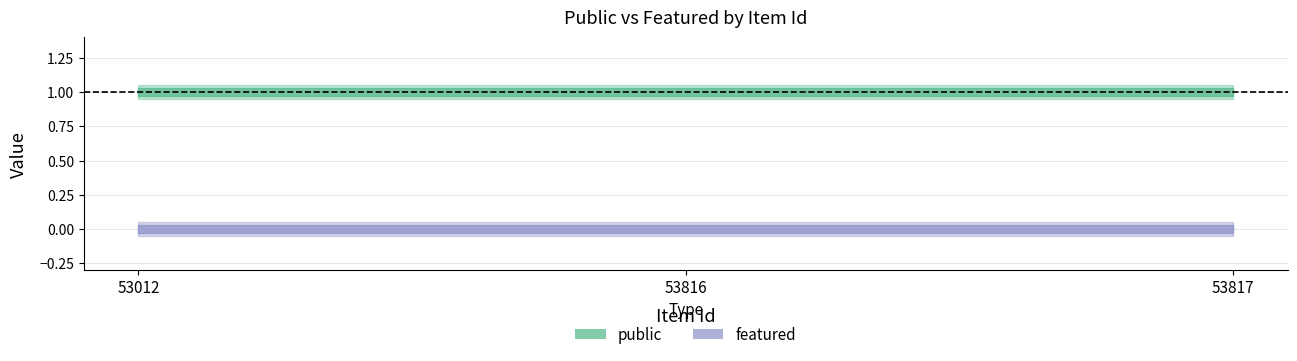

Rank the categories by public value from lowest to highest.

53012, 53816, 53817